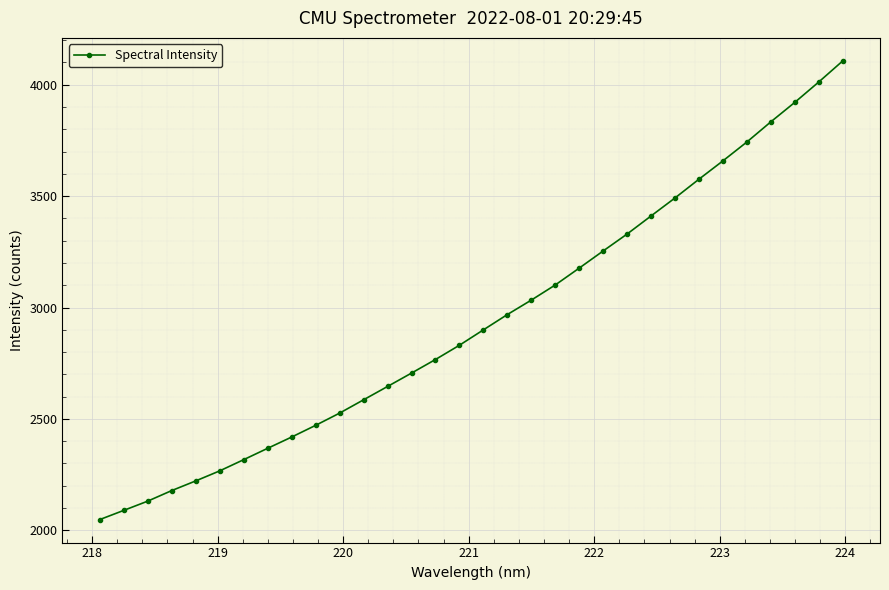

True or false: there are more than 0 points higher than both neighbors.

False